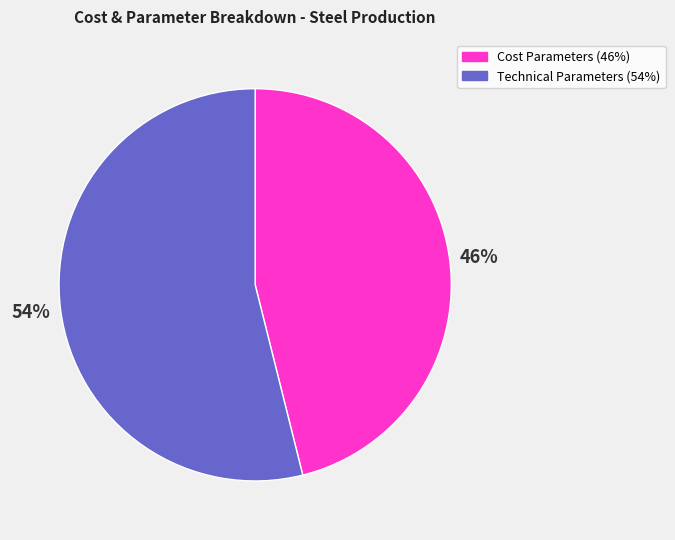

Is there any slice that represents more than half of the pie?

Yes